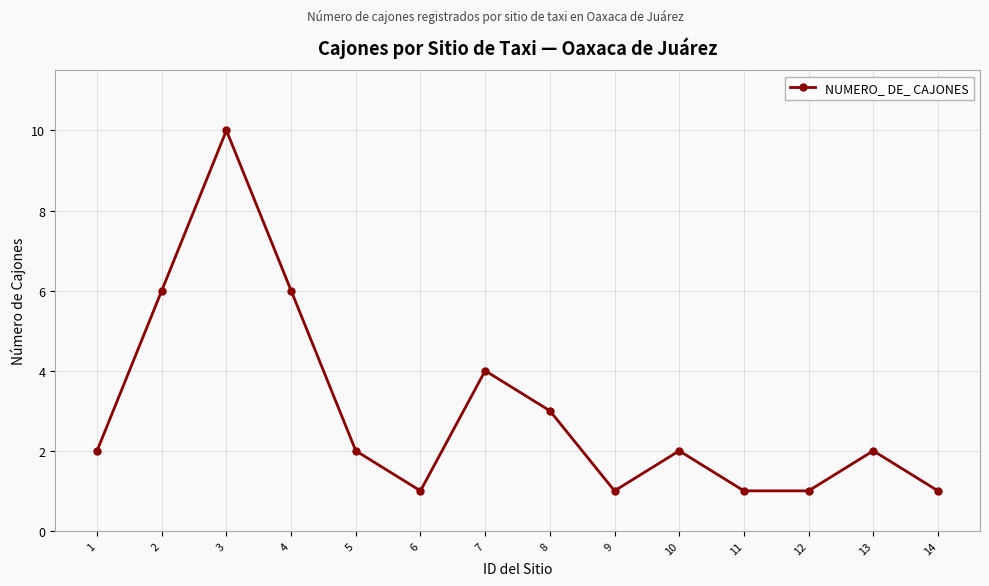

At which category does the data reach its first local valley?

6